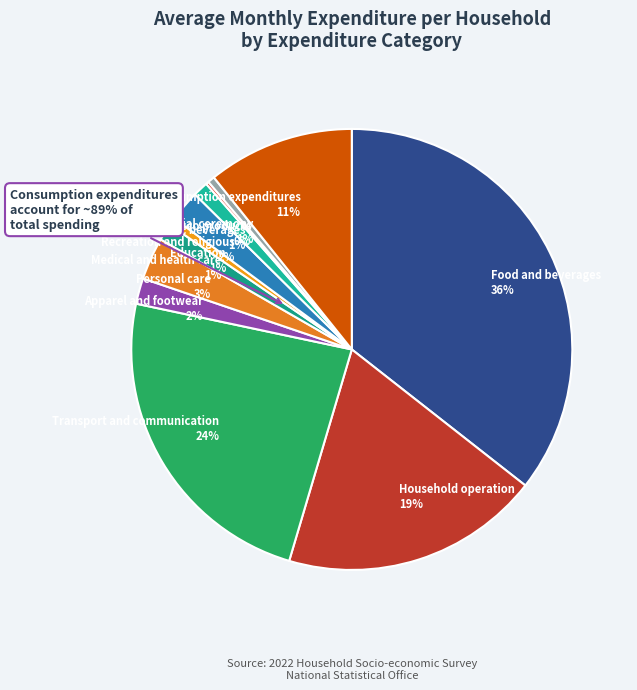

Which has a higher value, Education or Tobacco products?

Education